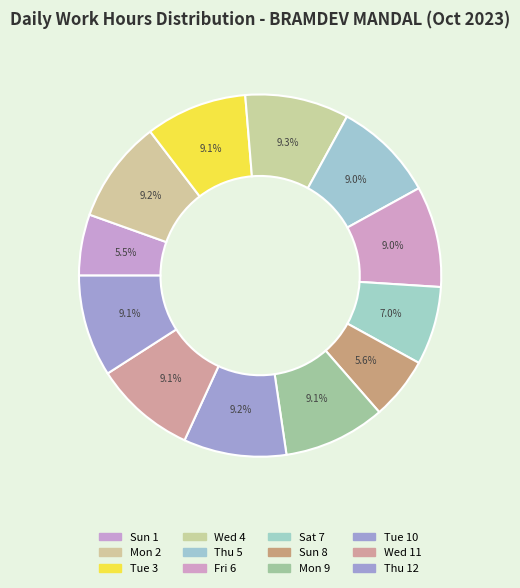

What is the smallest slice in the pie chart?

Sun 1